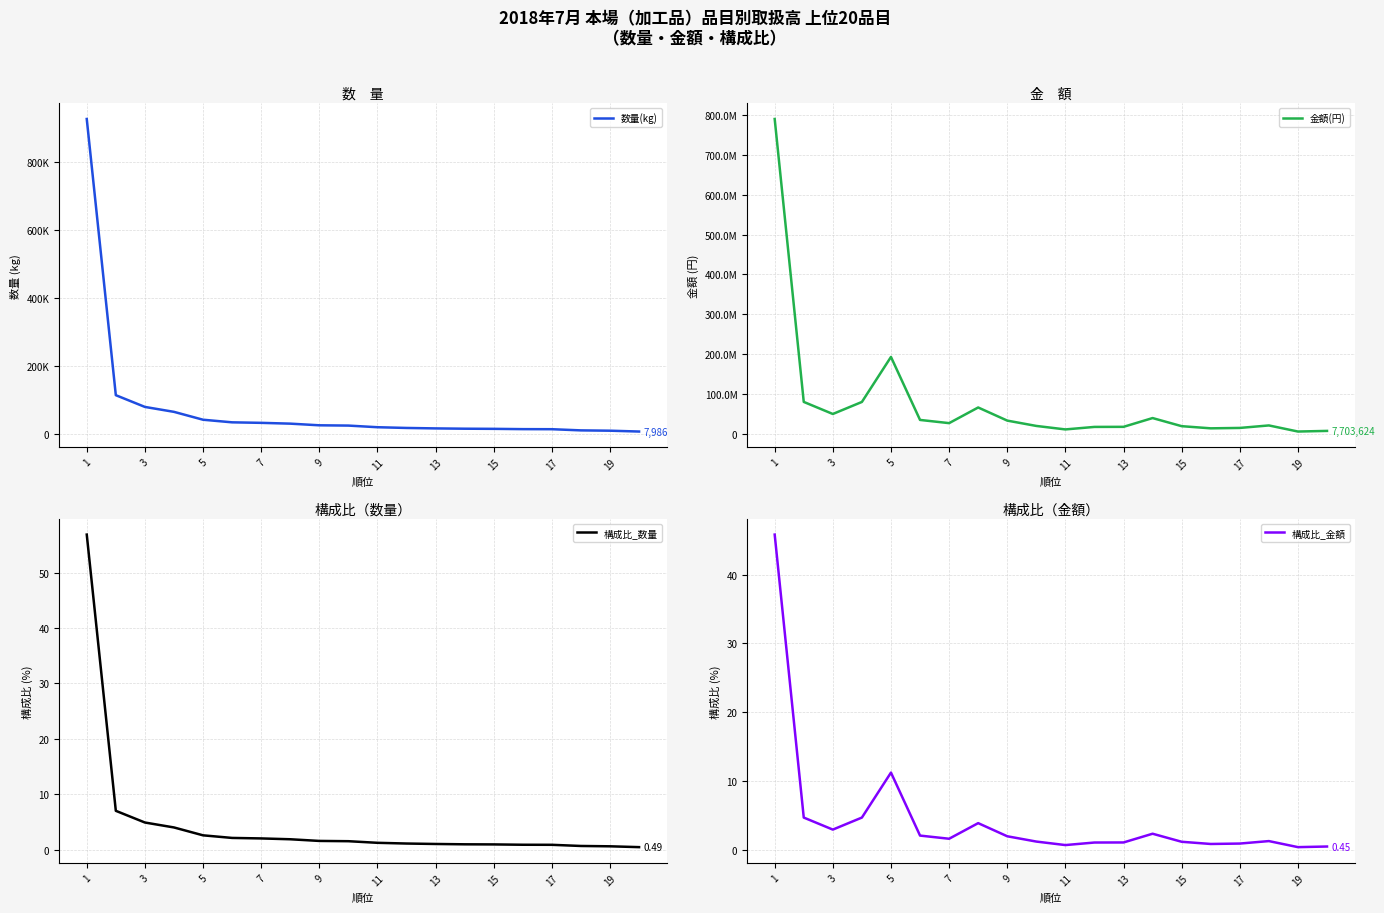

What is the value of the 数量(kg) point at the 20th from the left?

25464.0